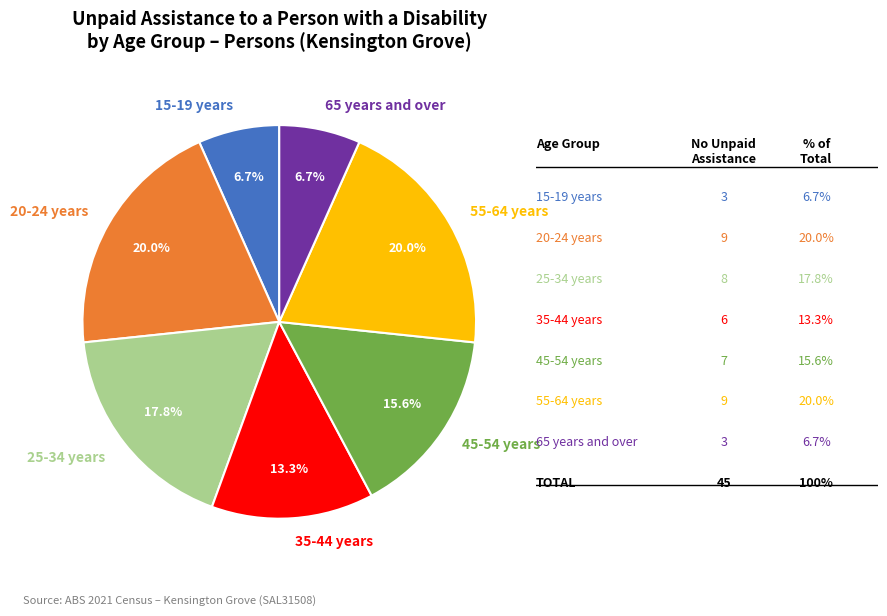

Count the number of slices in the pie.

7